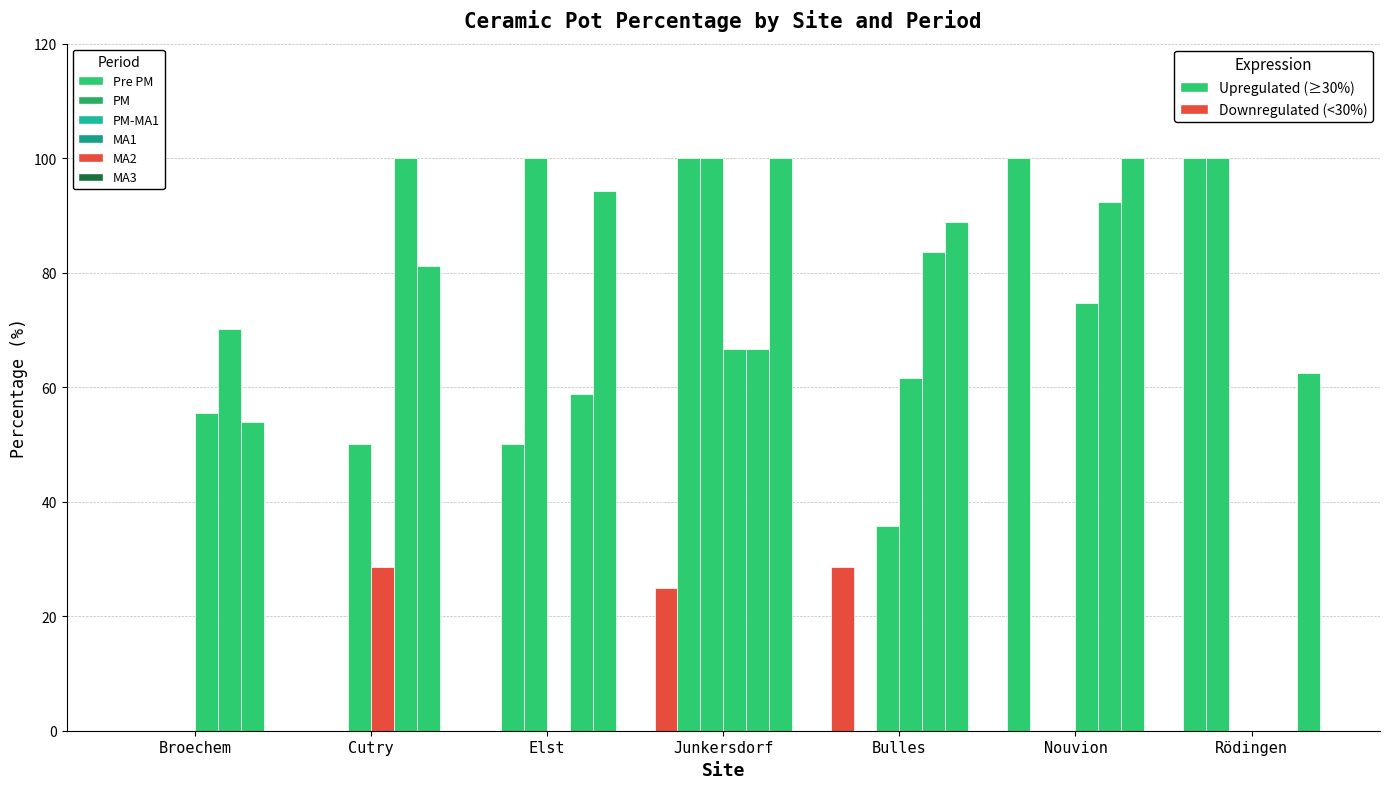

How many groups of bars are there?

7